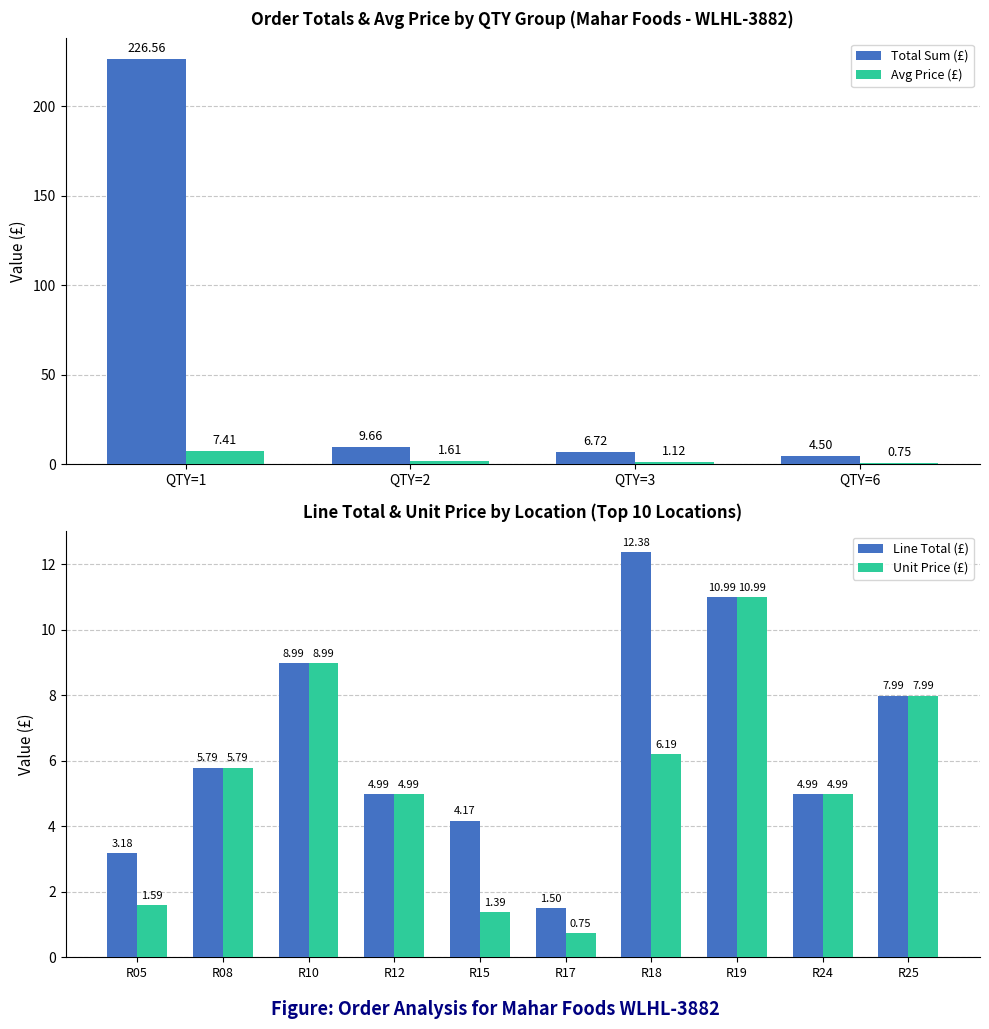

What is the difference between the second highest and minimum values?

0.9